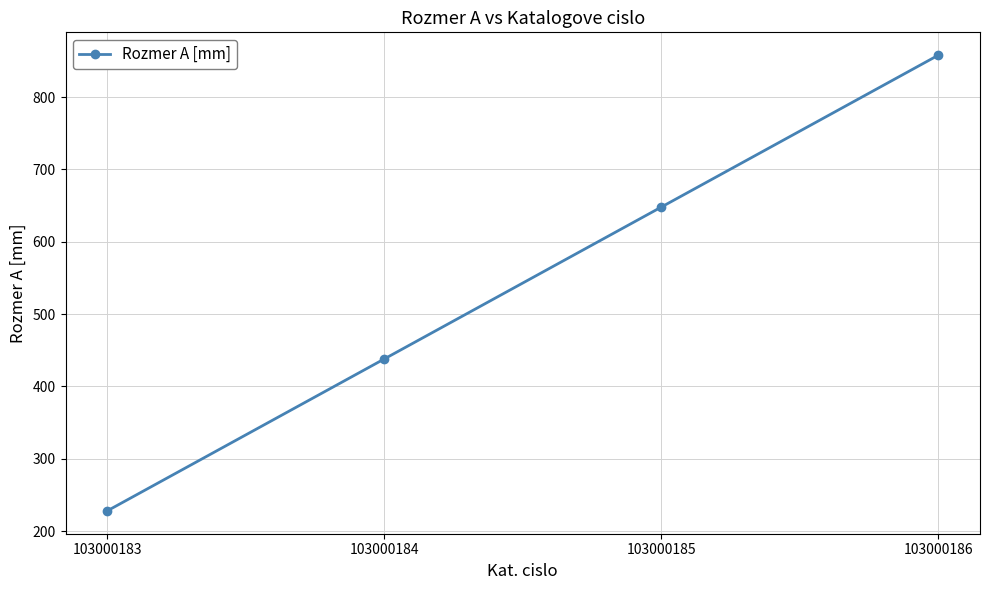

Rank the categories by value from highest to lowest.

103000186, 103000185, 103000184, 103000183